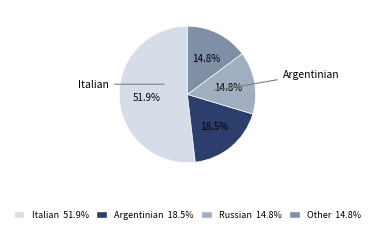

Does any single category account for the majority?

Yes